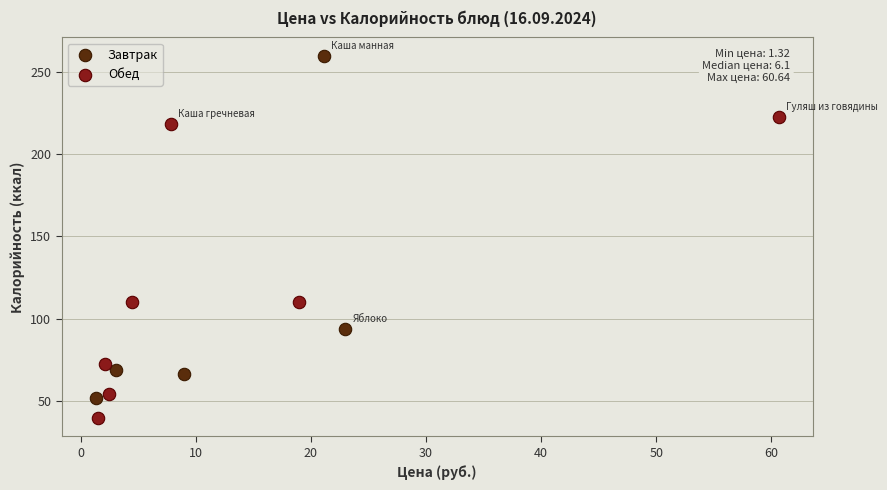

Which series reaches the minimum Y coordinate?

Обед